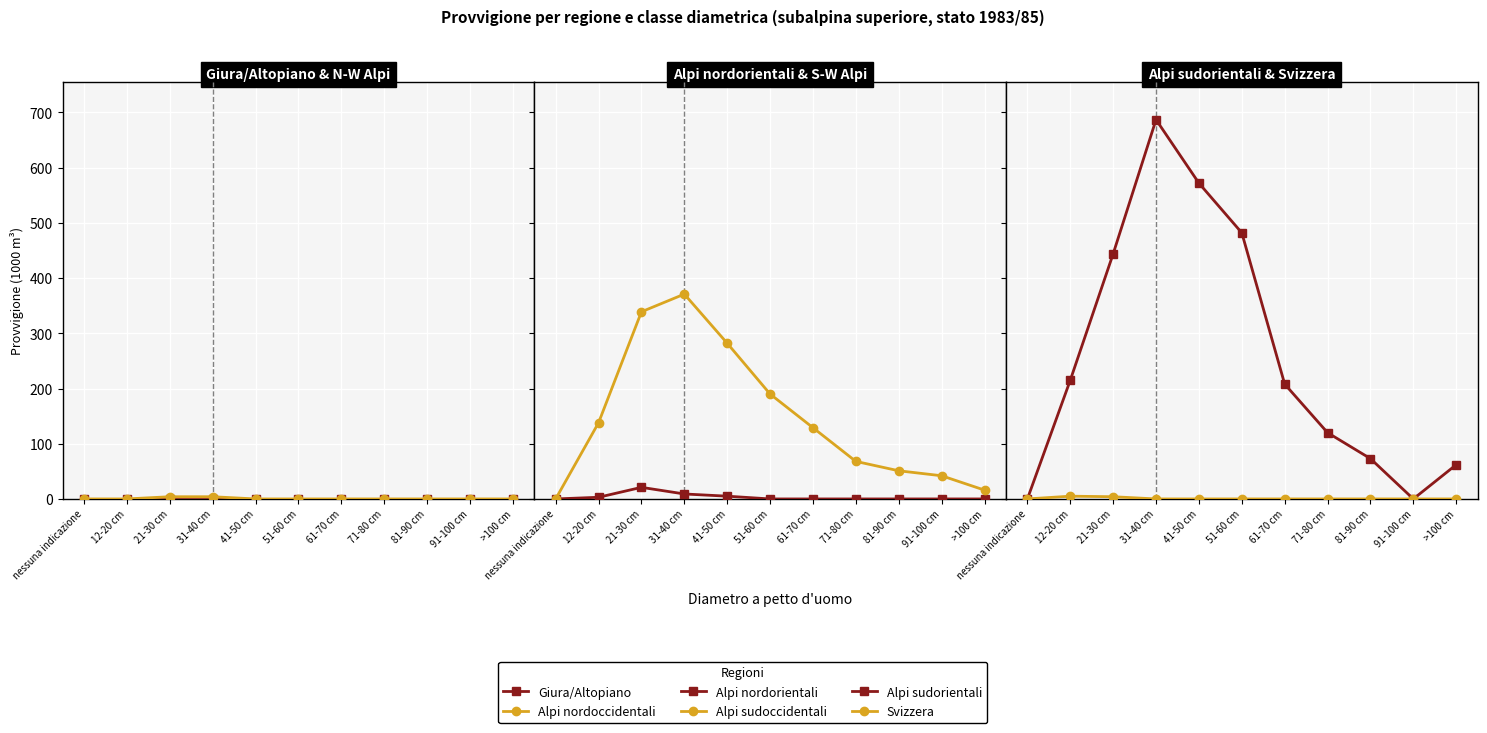

At which category does Alpi sudoccidentali reach its first local peak?

31-40 cm